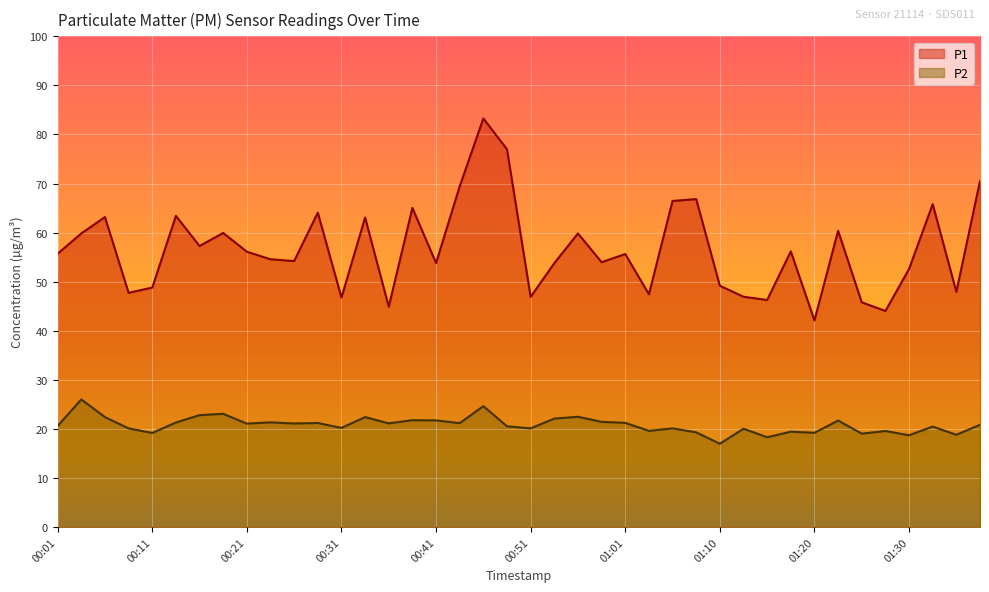

What is the minimum value shown in the chart?

17.0